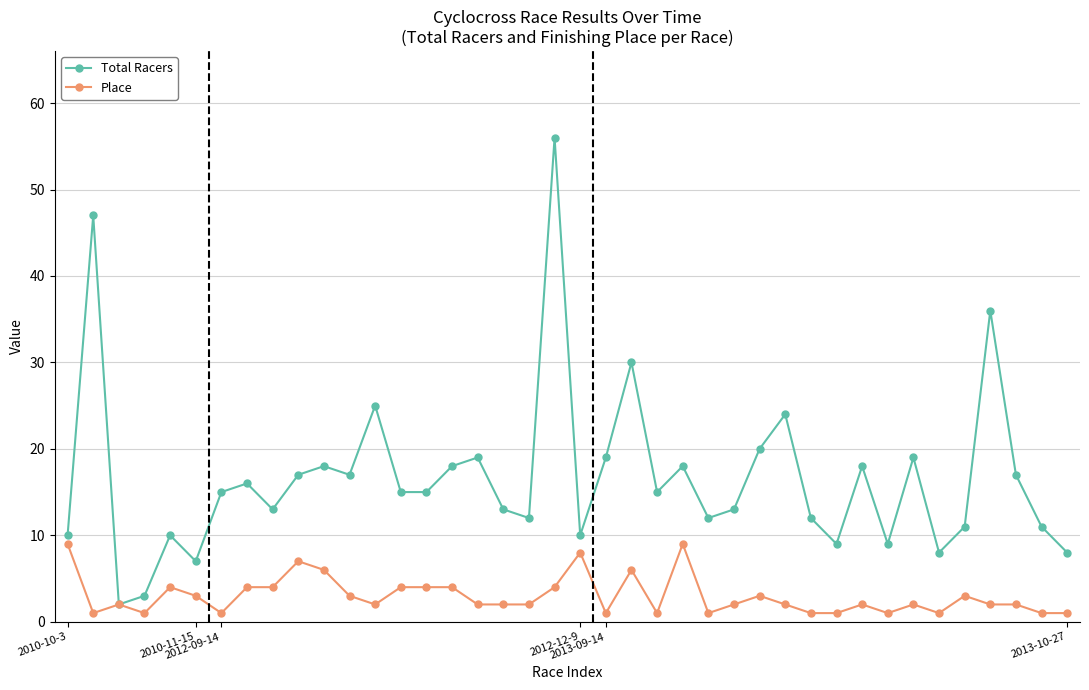

True or false: Total Racers has more than 1 interior local peaks.

True